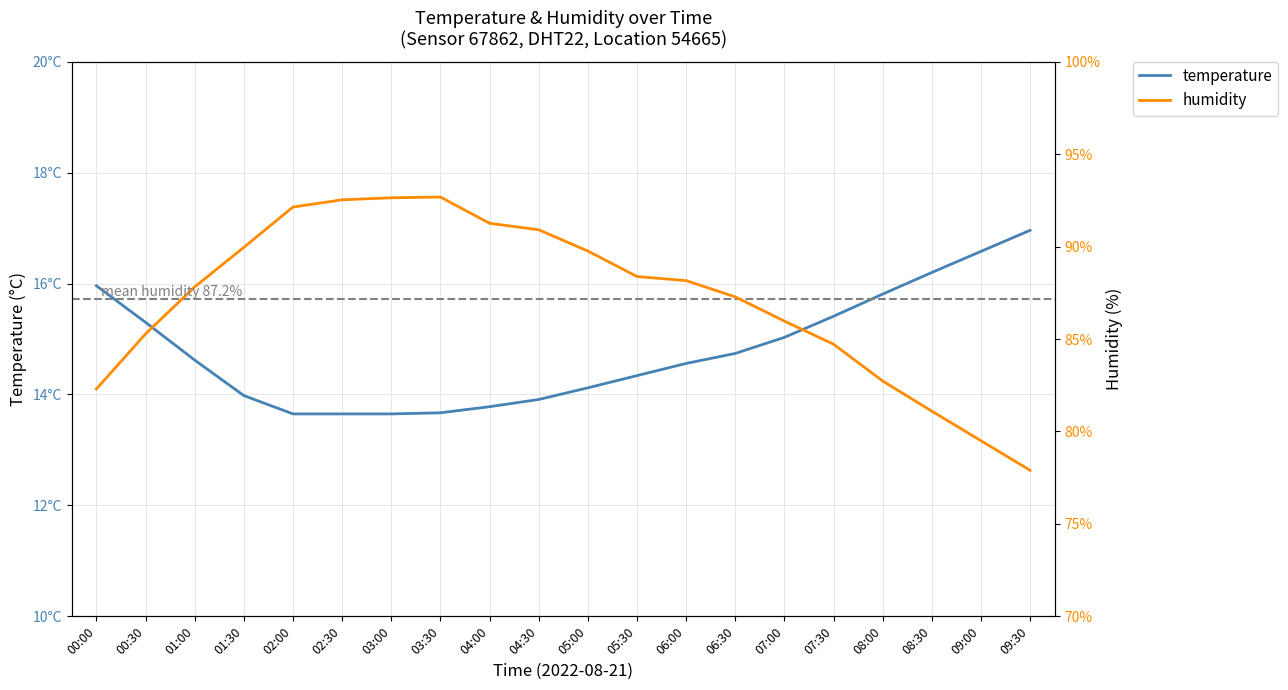

True or false: humidity and temperature intersect in this chart.

False